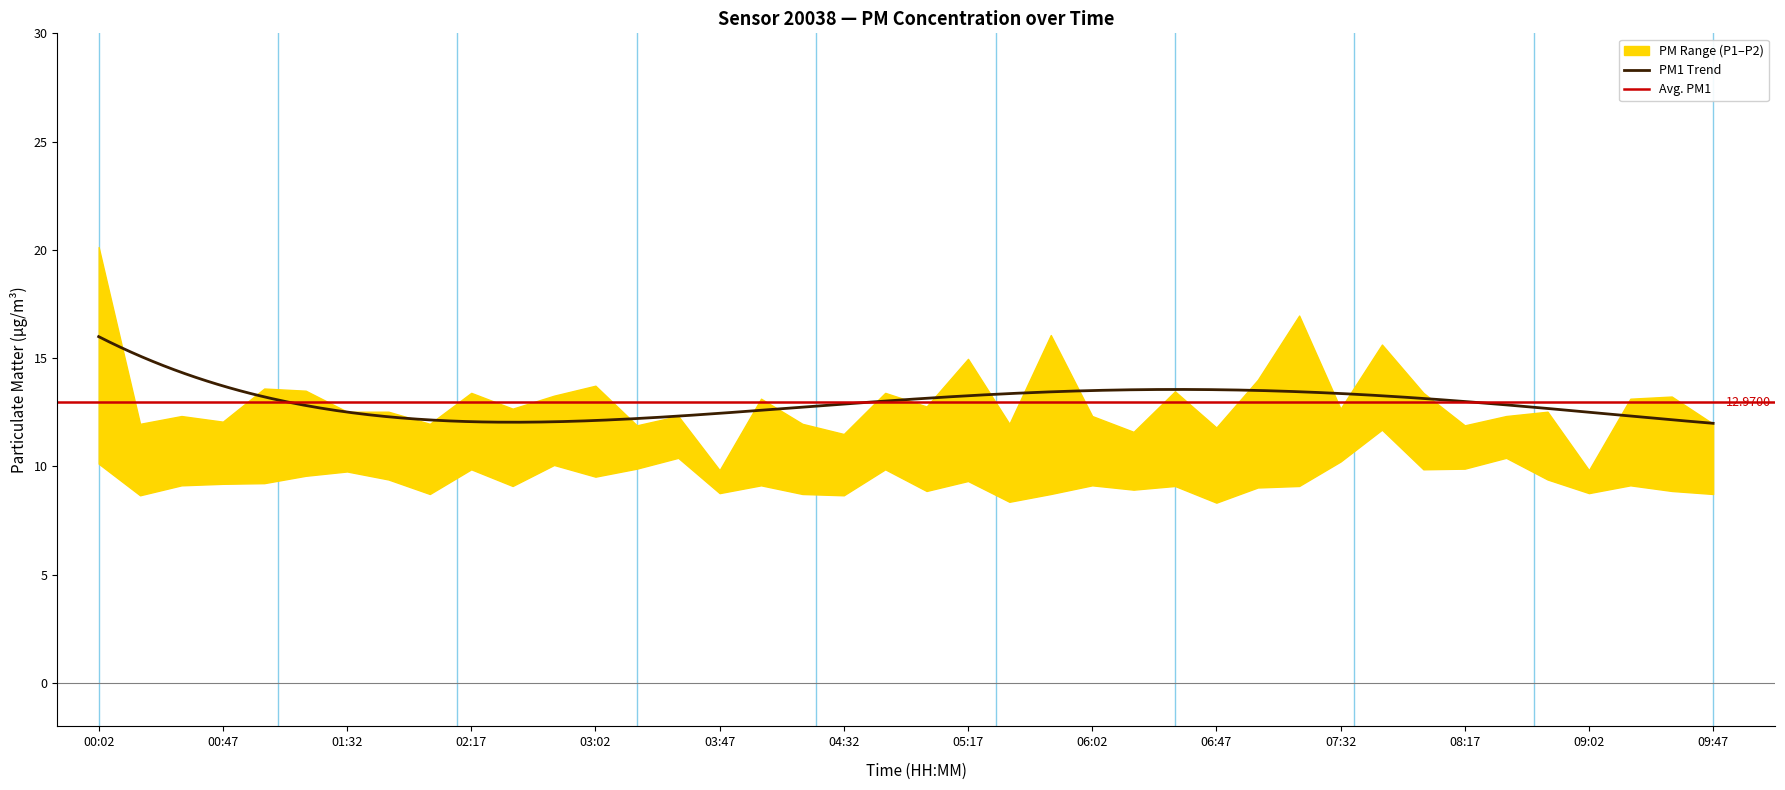

At how many categories does at least one series exceed 17?

1